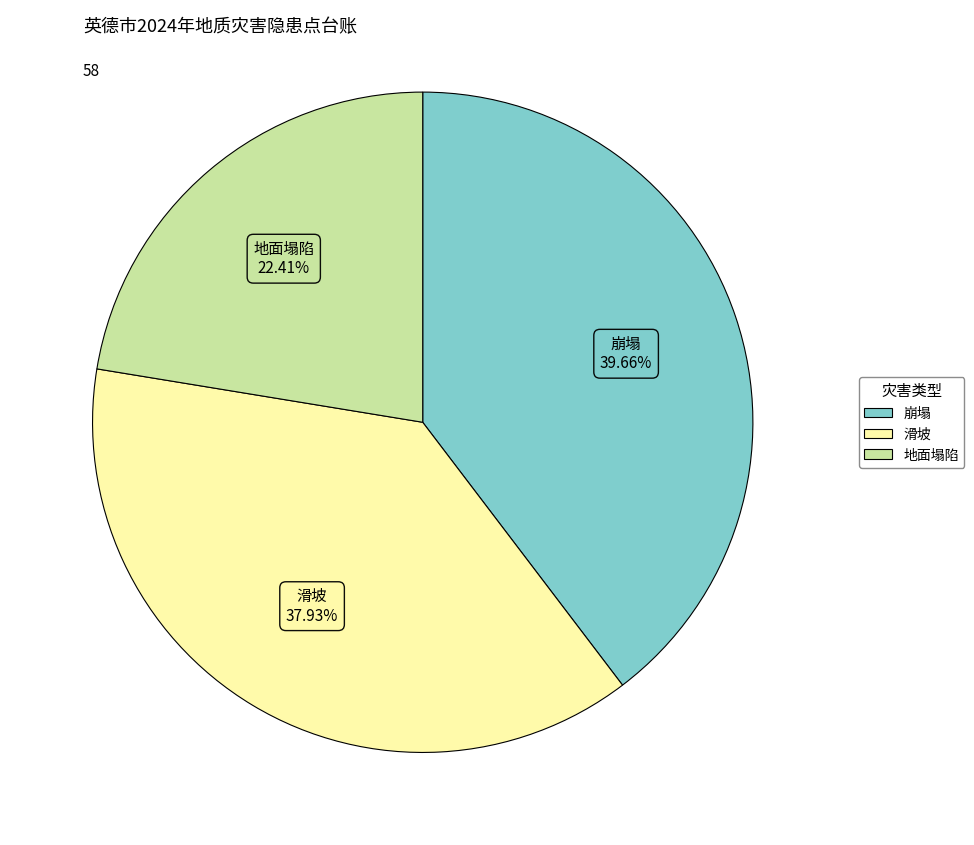

To the nearest percent, what percentage of the pie is 滑坡?

38%